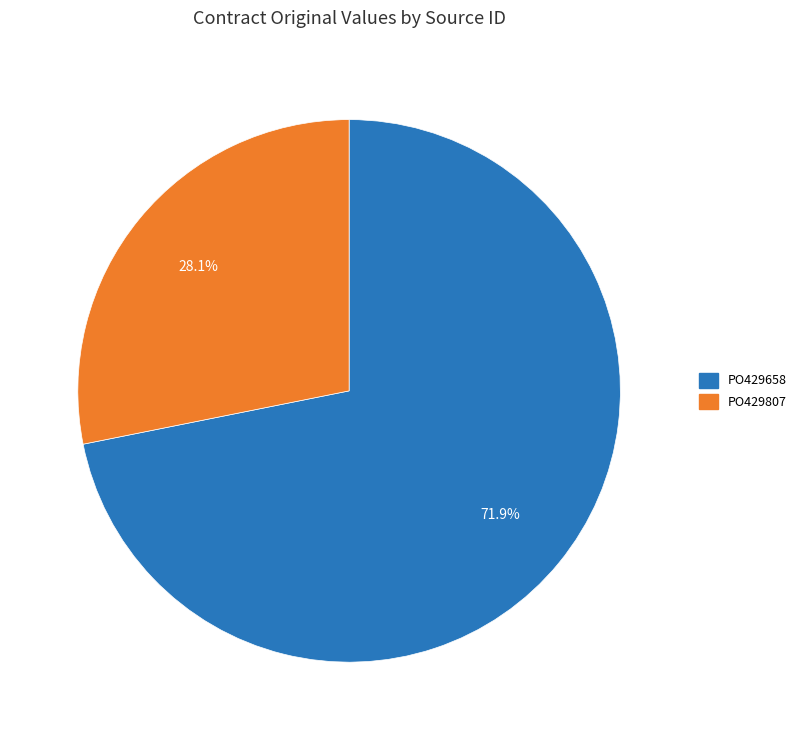

Do PO429658 and PO429807 together represent more than half of the pie?

Yes